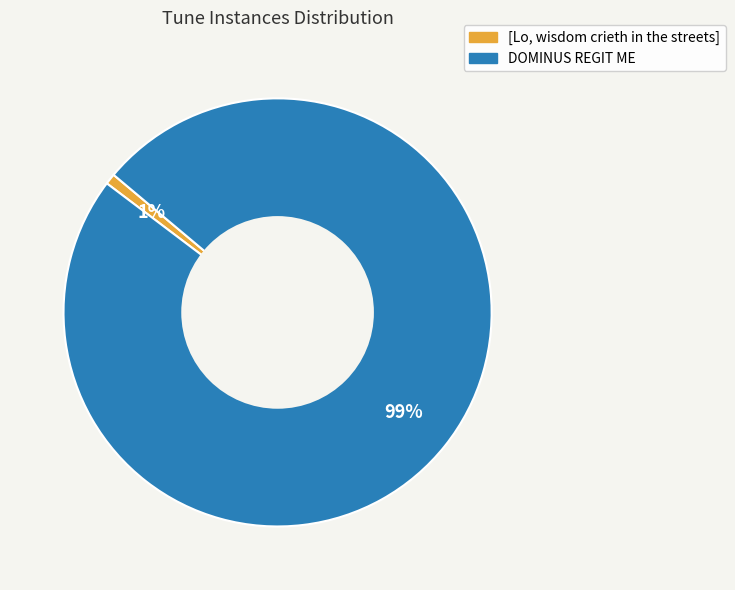

What percentage is the [Lo, wisdom crieth in the streets] slice, to the nearest percent?

1%